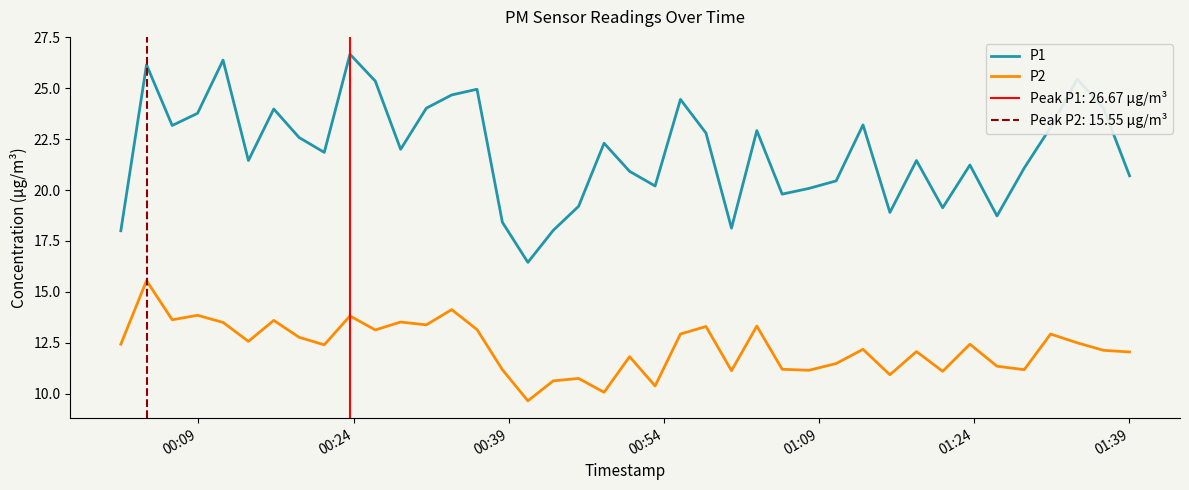

True or false: P1 and P2 intersect in this chart.

False